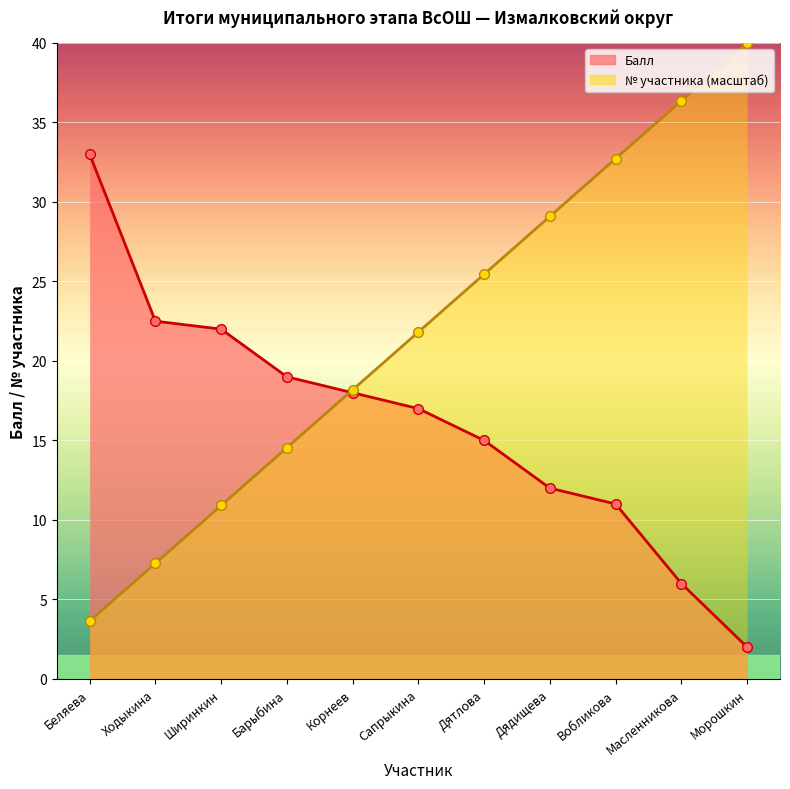

True or false: Score has a value of 15.0 at Дятлова.

True